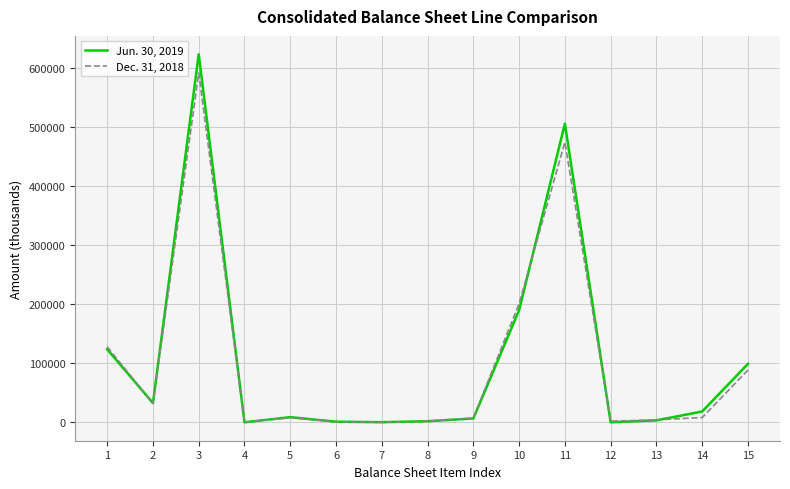

Is the value of Dec. 31, 2018 at 14 greater than the value of Jun. 30, 2019 at 15?

No